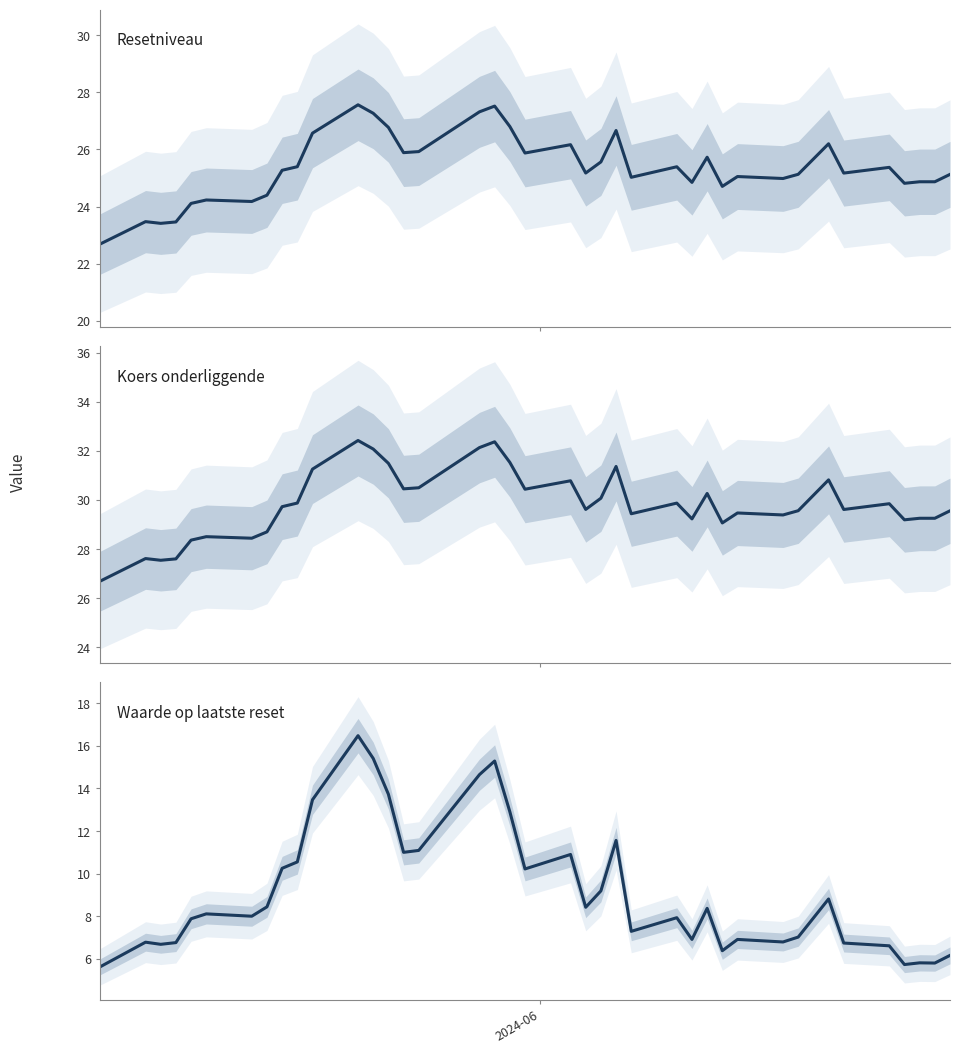

What are all the series names shown in the legend?

Resetniveau (col_3), Koers onderliggende (col_4), Waarde op laatste reset (col_2)